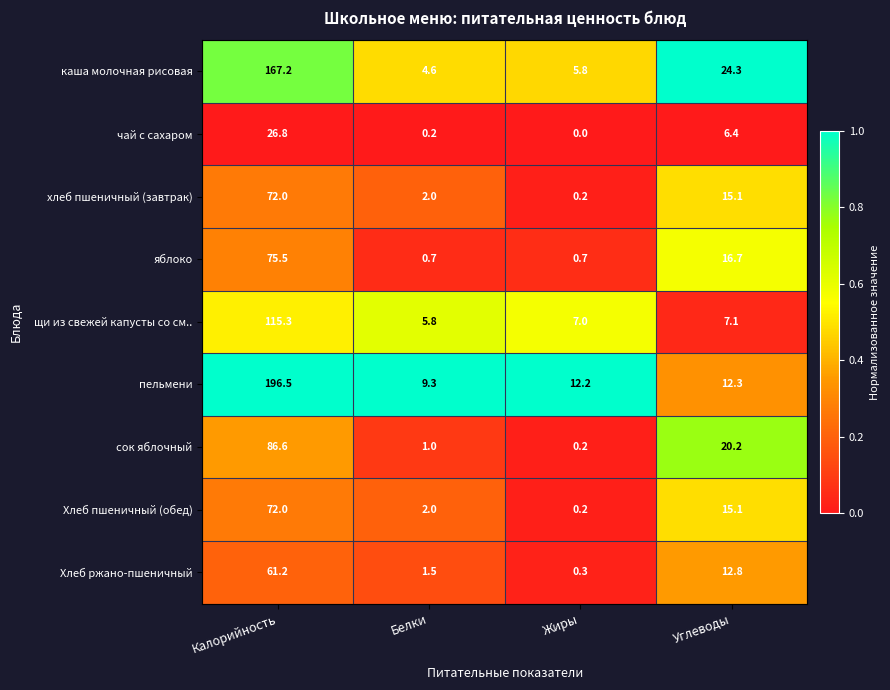

At which category is the sum across all series the highest?

Калорийность